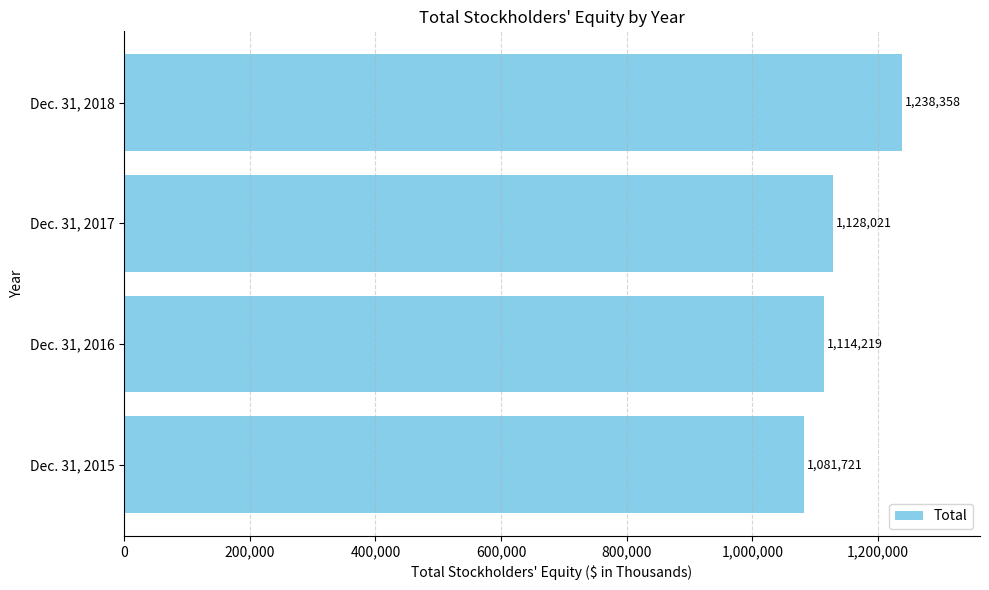

Rank the categories by value from highest to lowest.

Dec. 31, 2018, Dec. 31, 2017, Dec. 31, 2016, Dec. 31, 2015